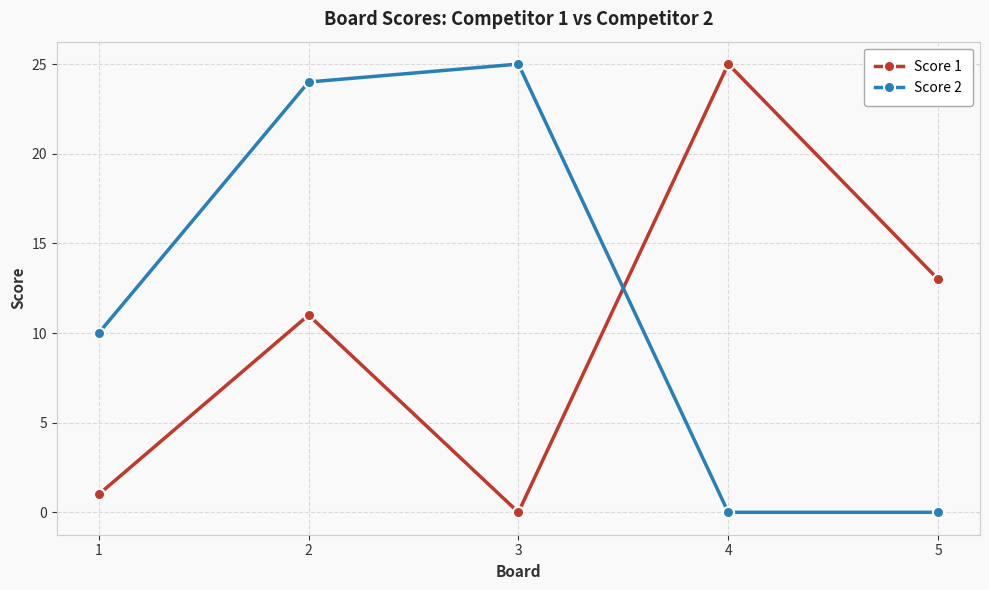

Reading right to left, extract all data points from this chart.

Score 1: 13	25	0	11	1
Score 2: 0	0	25	24	10